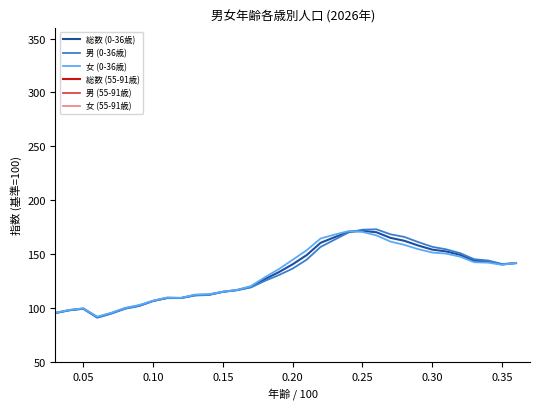

Does the chart display data point markers on the line(s)?

No